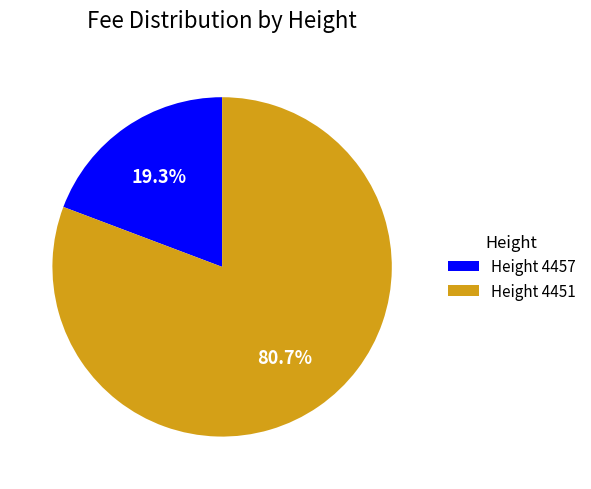

Which has a higher value, Height 4451 or Height 4457?

Height 4451